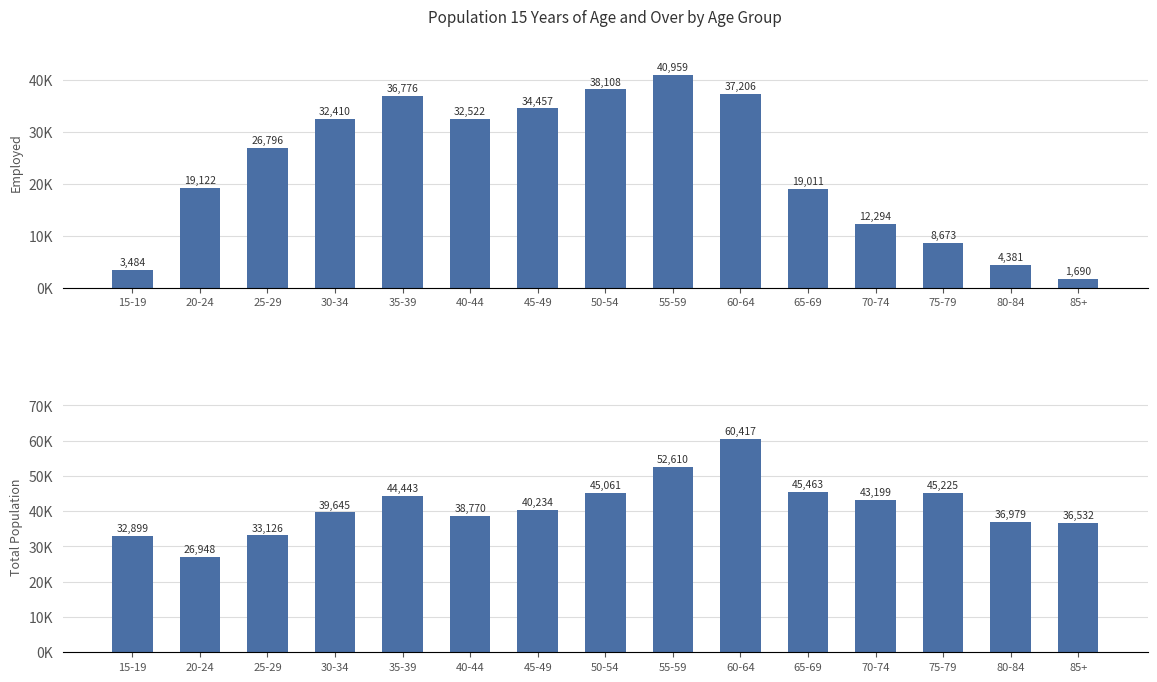

How many categories are shown in the chart?

15